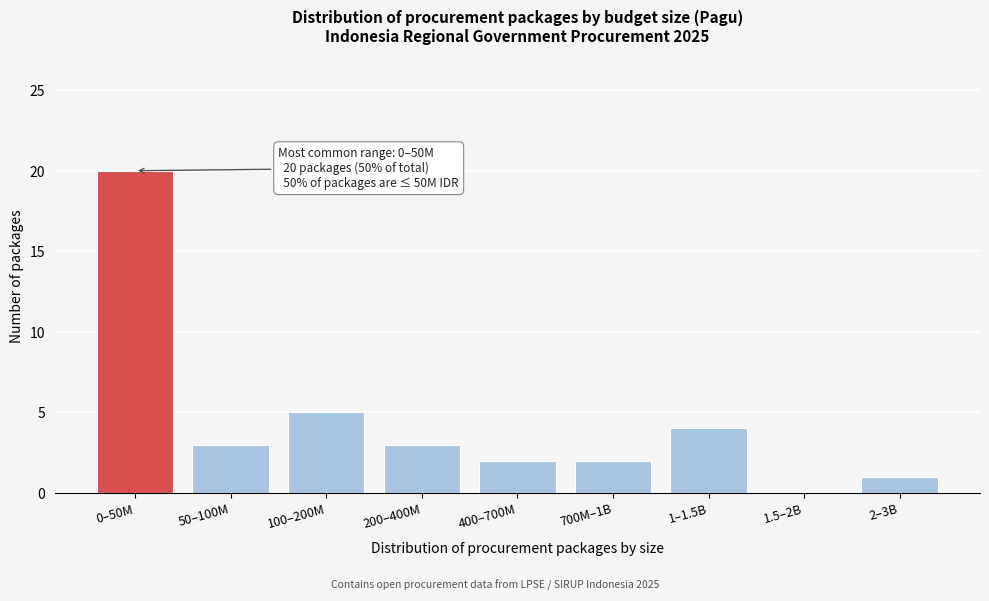

Reading left to right, transcribe all the data shown in this chart.

0–50M=20	50–100M=3	100–200M=5	200–400M=3	400–700M=2	700M–1B=2	1–1.5B=4	1.5–2B=0	2–3B=1